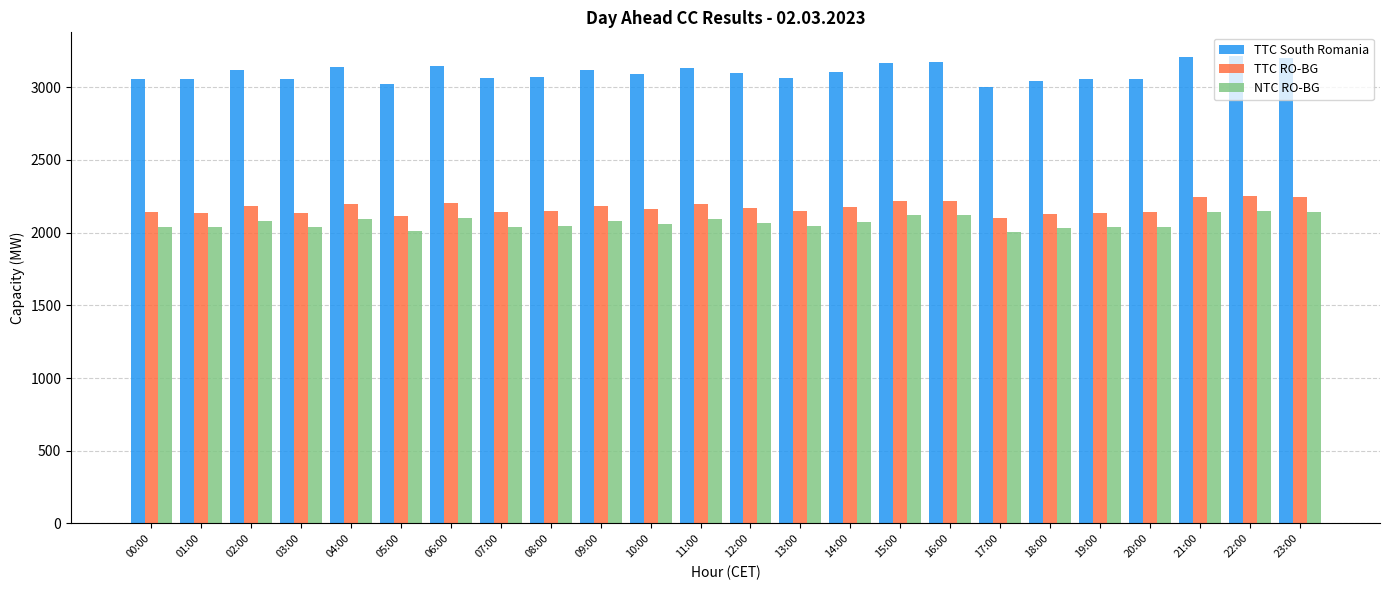

Which series has the largest total across all categories?

TTC South Romania